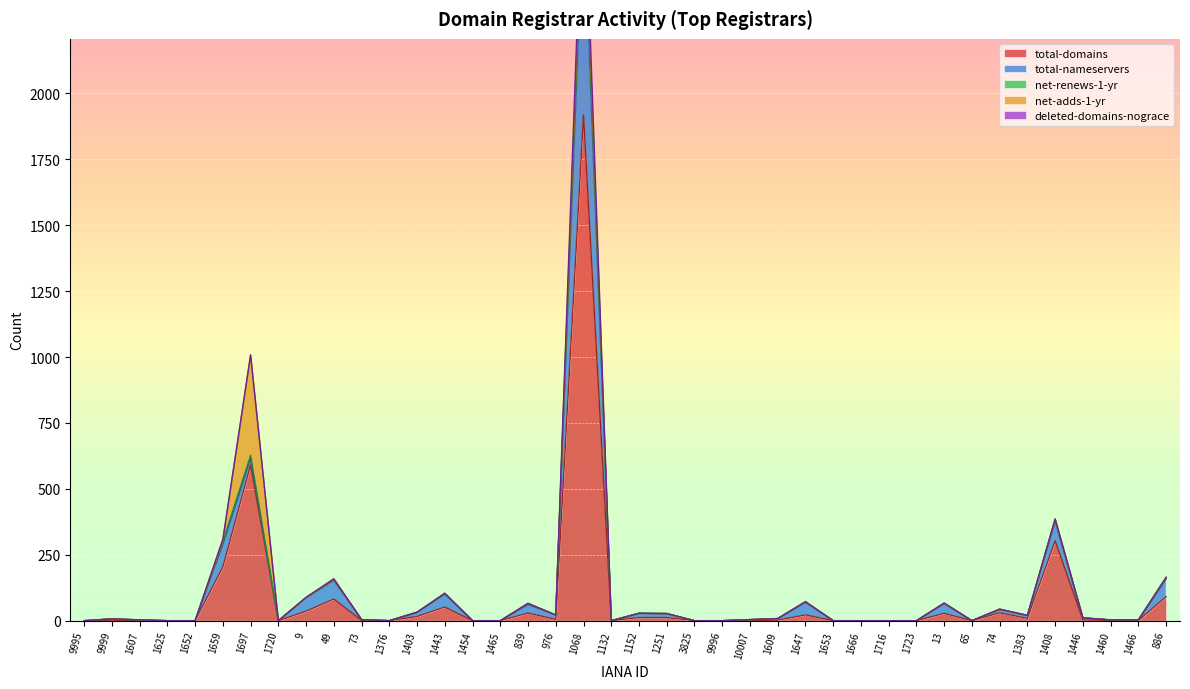

The total-nameservers series shows 2 at 1607. True or false?

True